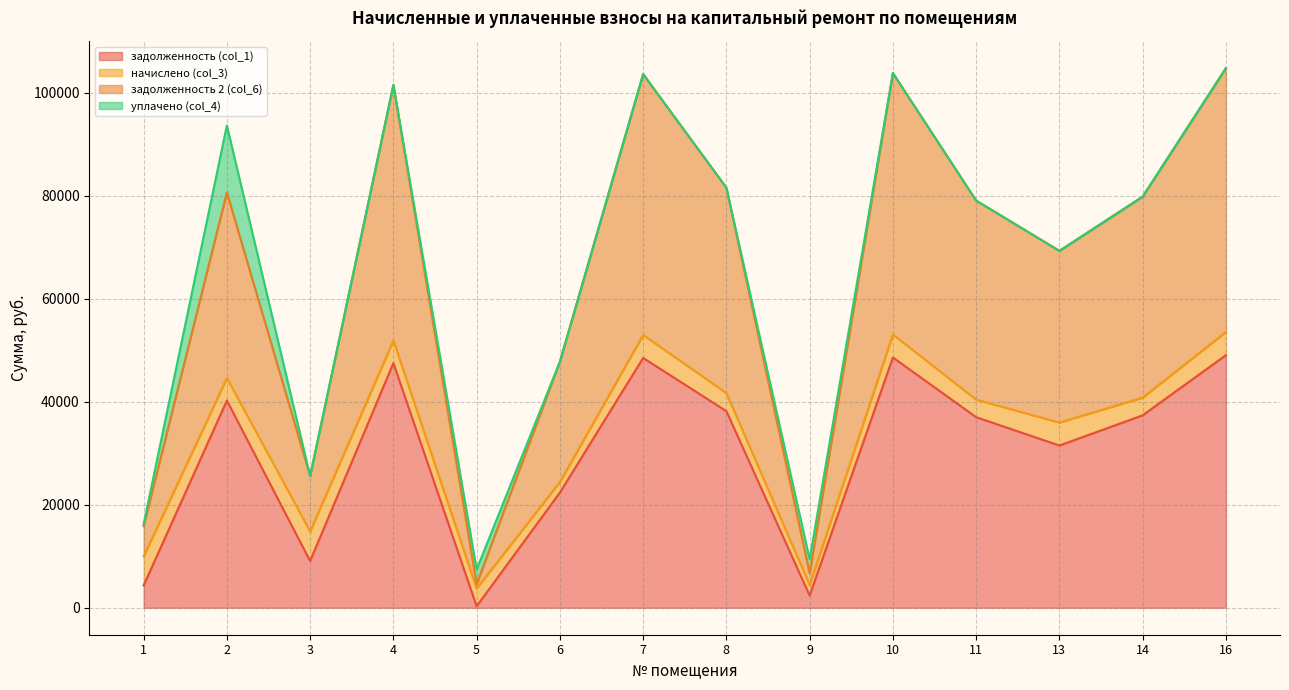

True or false: задолженность (col_1) has more than 2 interior local peaks.

True